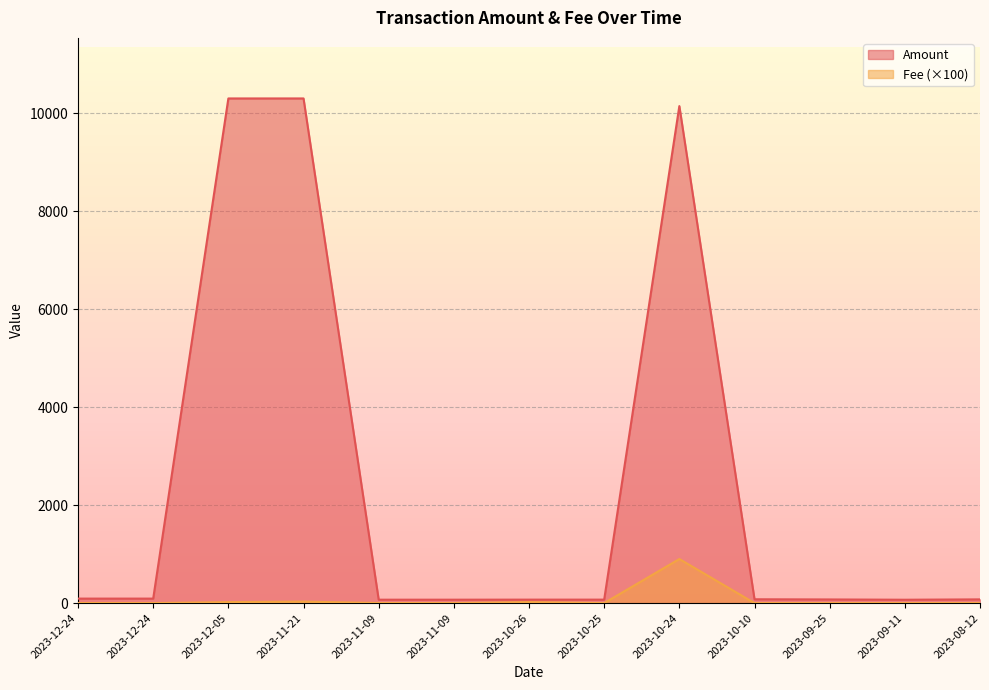

Reading left to right, what are all the values shown in this chart?

Amount: 2023-12-24=91.4	2023-12-24=91.4	2023-12-05=10306.7	2023-11-21=10306.9	2023-11-09=69.3	2023-11-09=69.3	2023-10-26=70.4	2023-10-25=70.6	2023-10-24=10150.5	2023-10-10=77.8	2023-09-25=74.0	2023-09-11=68.3	2023-08-12=75.6
Fee: 2023-12-24=1.0	2023-12-24=0.1	2023-12-05=20.0	2023-11-21=30.0	2023-11-09=1.0	2023-11-09=0.1	2023-10-26=20.0	2023-10-25=0.1	2023-10-24=900.0	2023-10-10=0.1	2023-09-25=0.1	2023-09-11=0.1	2023-08-12=0.1